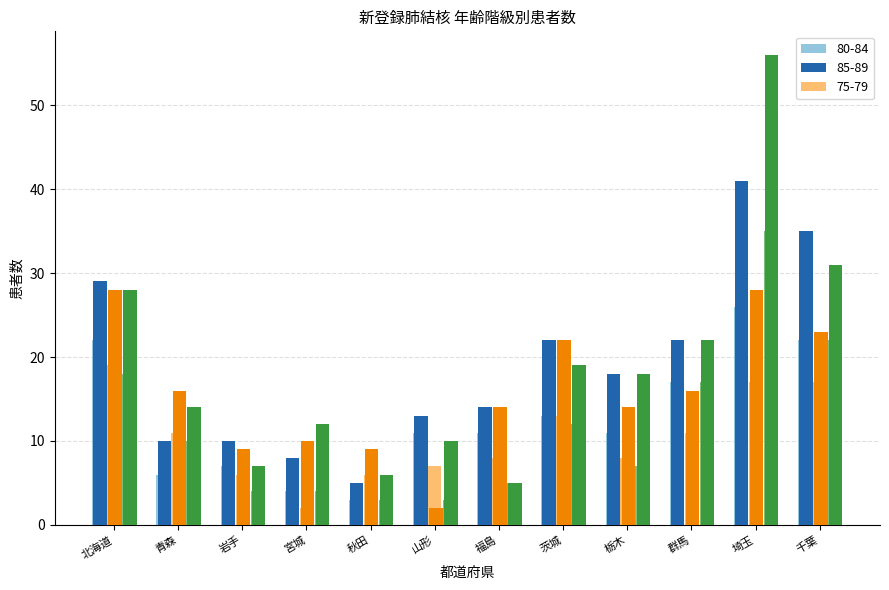

What is the total value across all series at 群馬?

105